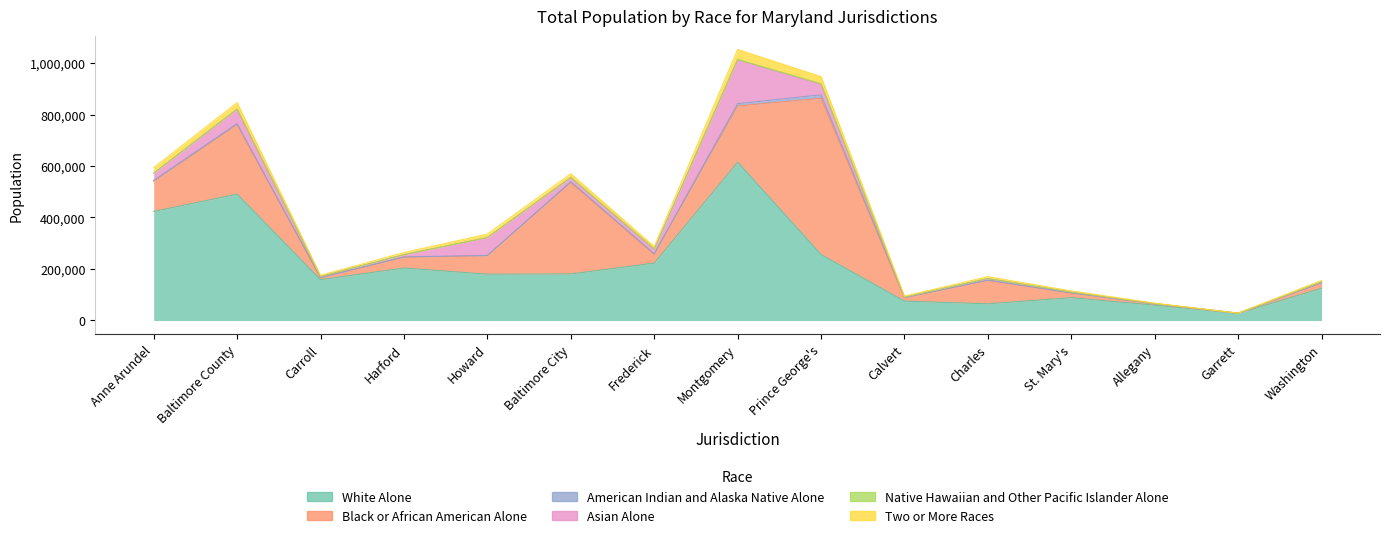

Where is the first local maximum for Native Hawaiian and Other Pacific Islander Alone?

Baltimore County